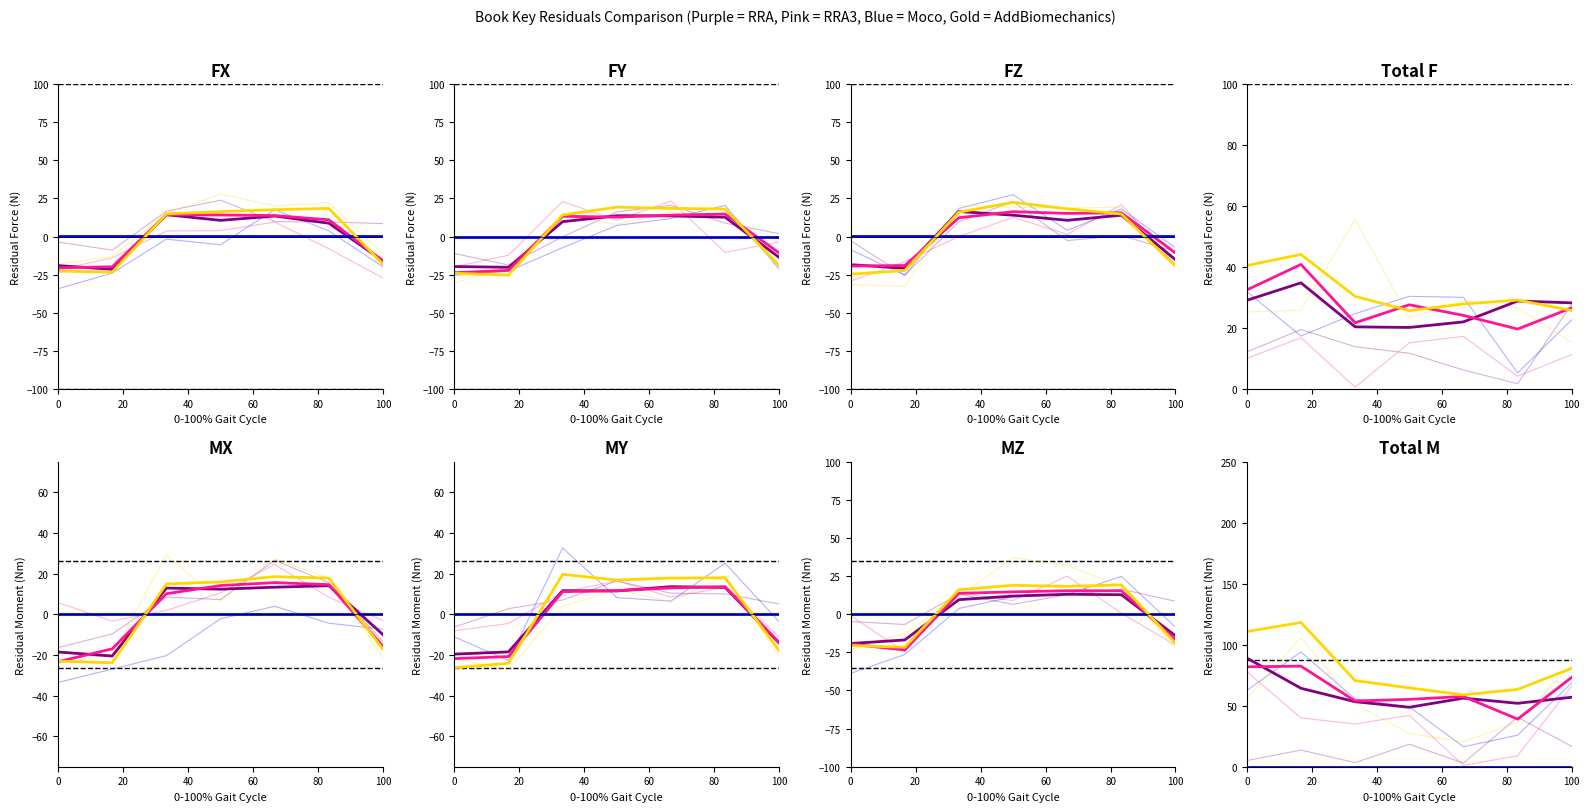

Is it true that deeppink equals 144.1 at 0?

False